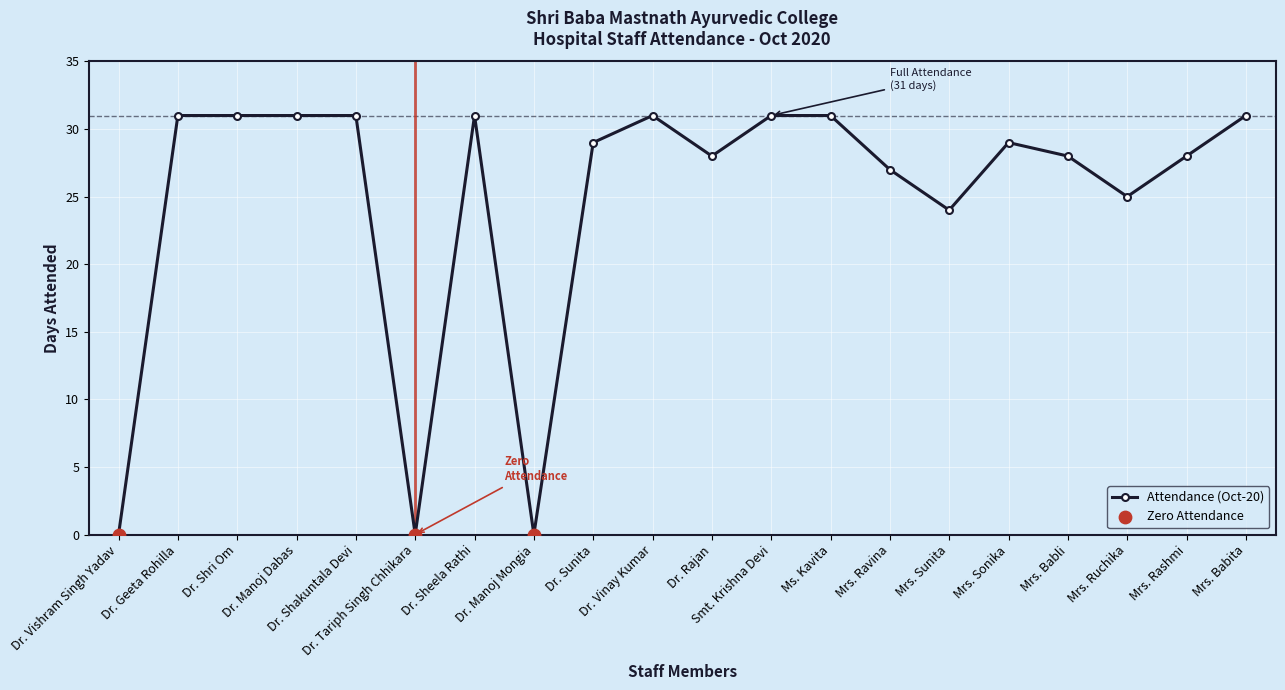

What is the change in value from Dr. Vishram Singh Yadav to Mrs. Sonika?

+29